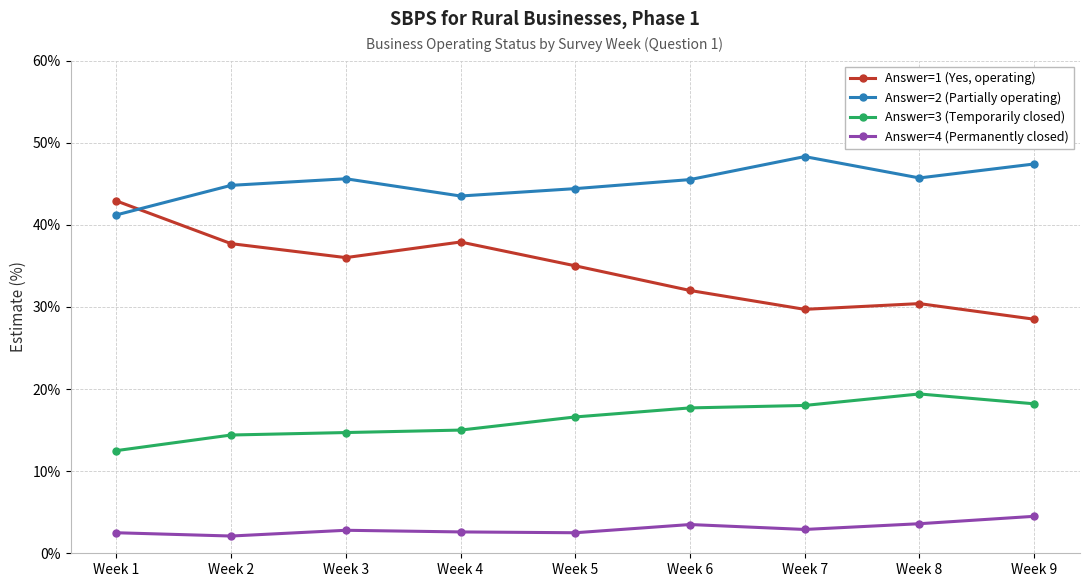

At which category does Answer=1 (Yes, operating) reach its first local peak?

Week 4